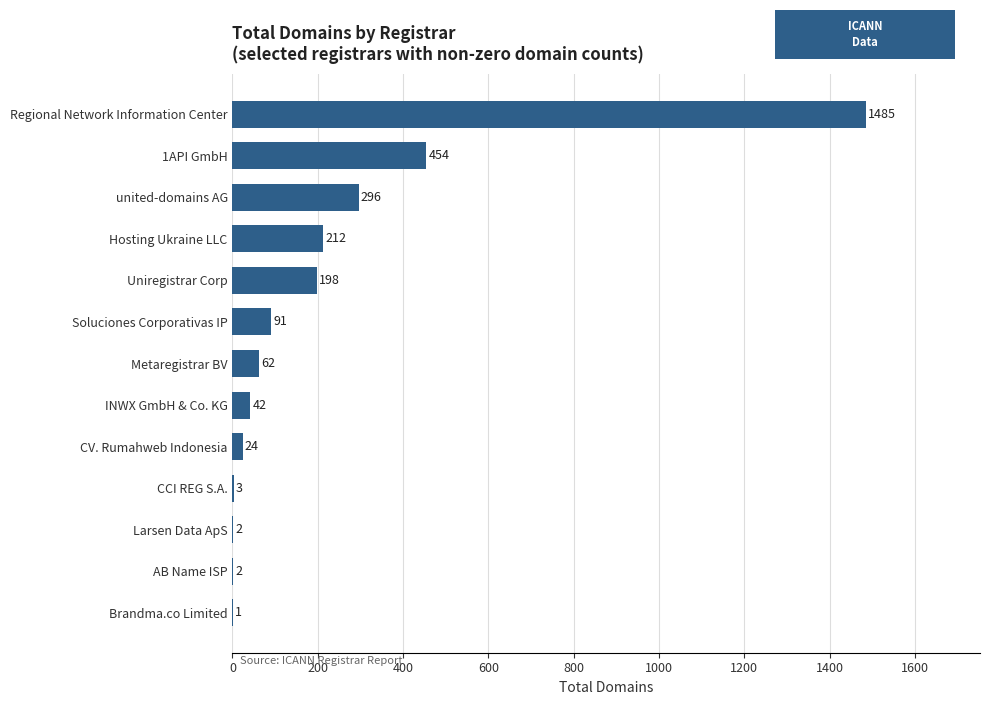

Reading bottom to top, extract all data points from this chart.

Brandma.co Limited=1	AB Name ISP=2	Larsen Data ApS=2	CCI REG S.A.=3	CV. Rumahweb Indonesia=24	INWX GmbH & Co. KG=42	Metaregistrar BV=62	Soluciones Corporativas IP=91	Uniregistrar Corp=198	Hosting Ukraine LLC=212	united-domains AG=296	1API GmbH=454	Regional Network Information Center=1485